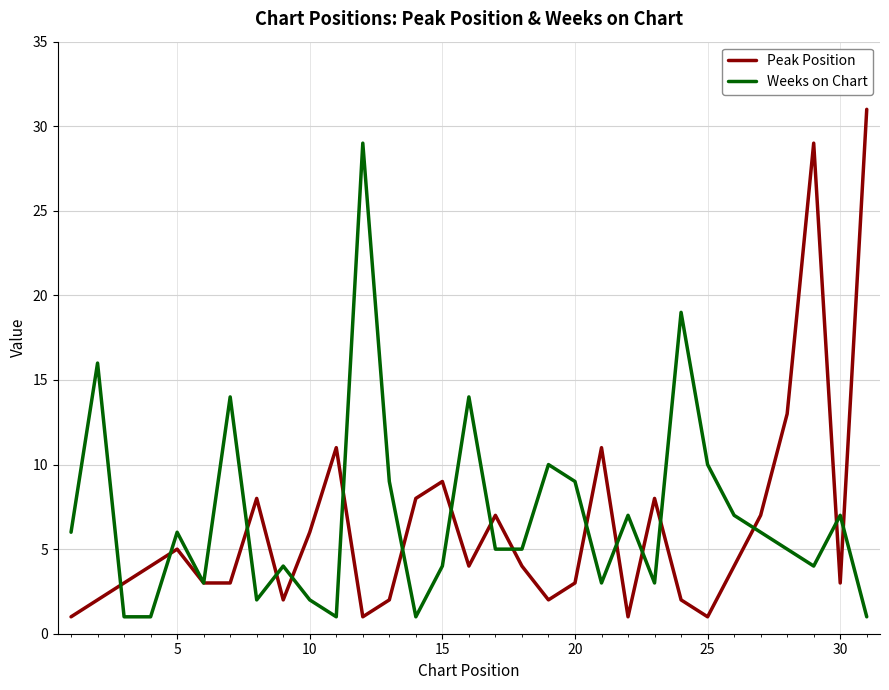

What is the average value of the Weeks on Chart series?

7